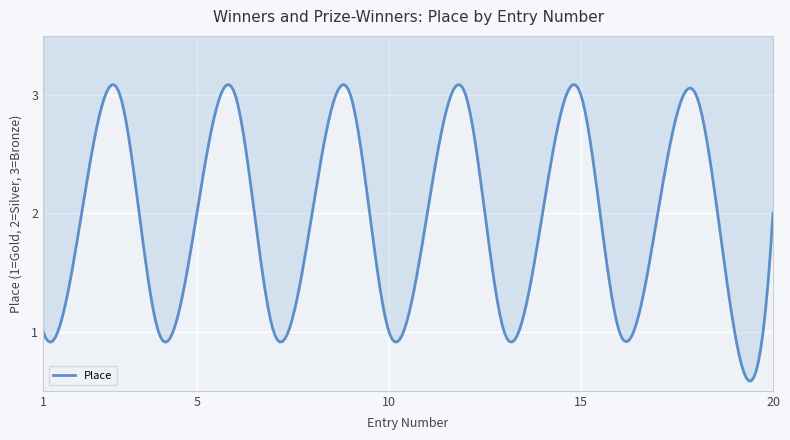

Reading right to left, what are all the values shown in this chart?

2	1	3	2	1	3	2	1	3	2	1	3	2	1	3	2	1	3	2	1